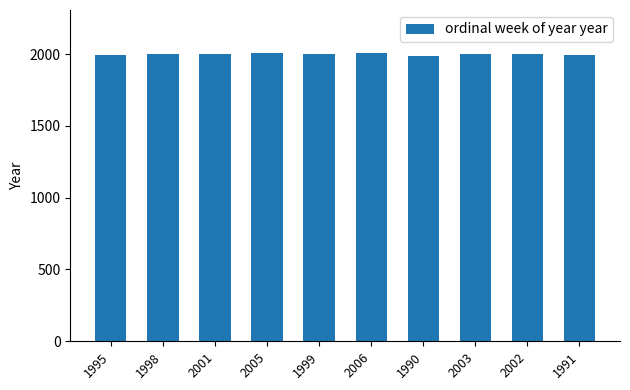

What is the label of the 9th bar from the left?

2002